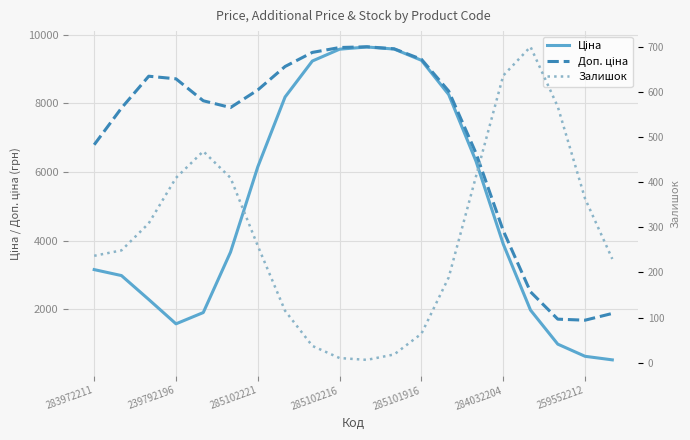

What is the sum of all Залишок values?

5695.0